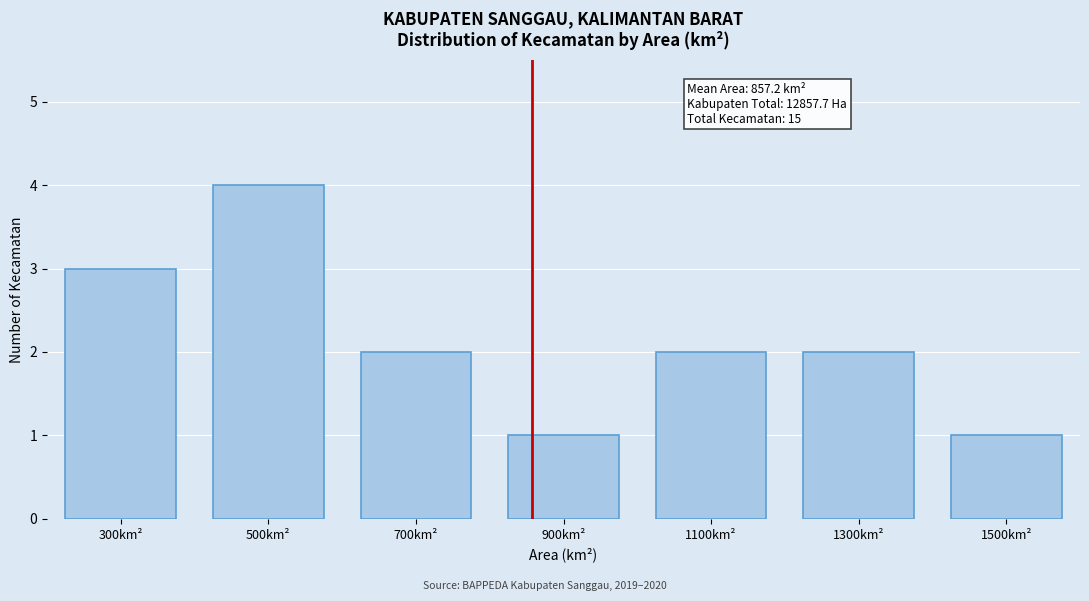

Reading left to right, what are all the values shown in this chart?

300km²=3	500km²=4	700km²=2	900km²=1	1100km²=2	1300km²=2	1500km²=1